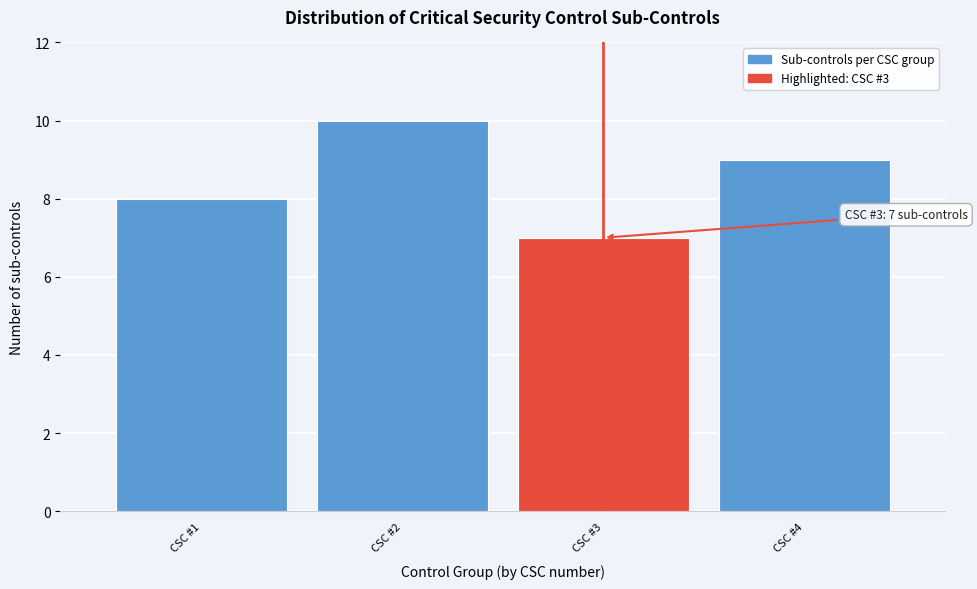

Reading left to right, transcribe all the data shown in this chart.

CSC #1=8	CSC #2=10	CSC #3=7	CSC #4=9